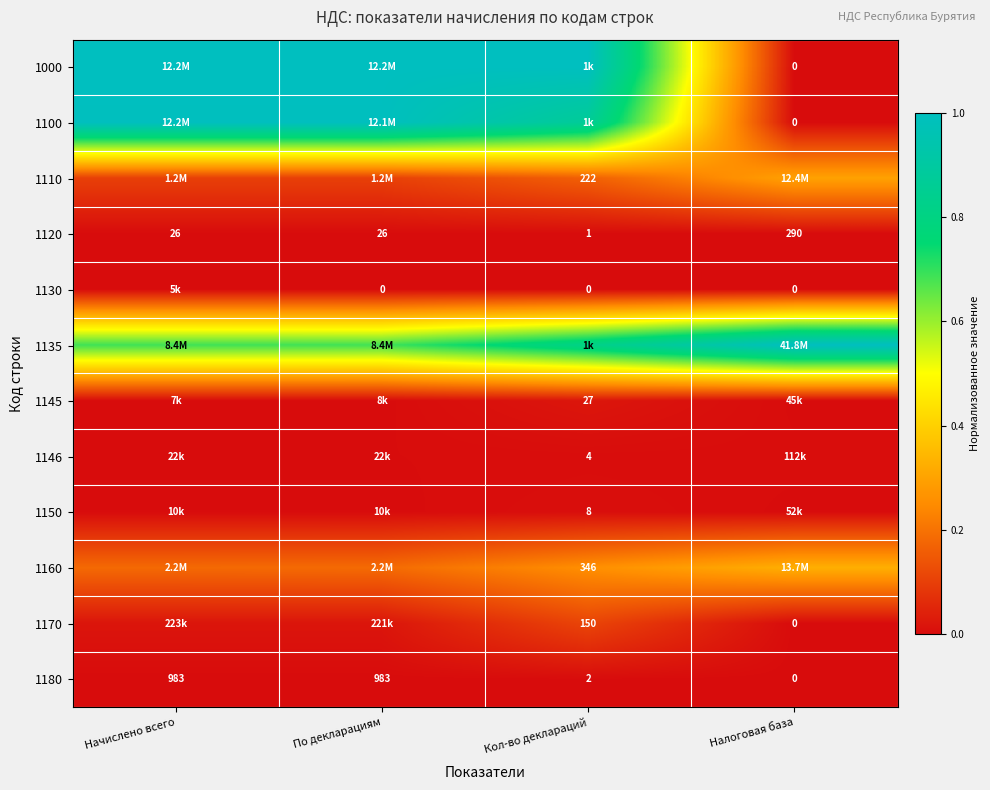

Which has a higher value, Начислено всего or Кол-во деклараций?

Начислено всего